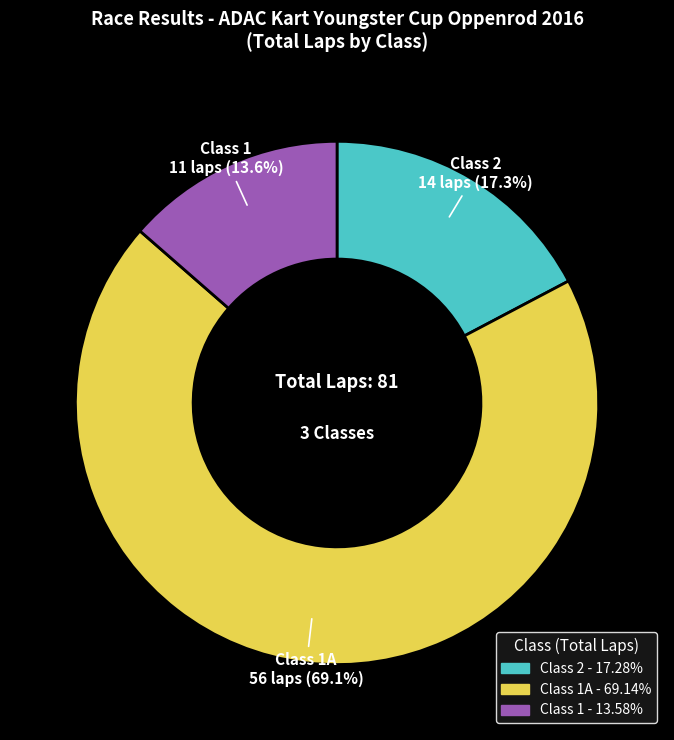

Combined, do Class 2 and Class 1A account for over 50%?

Yes